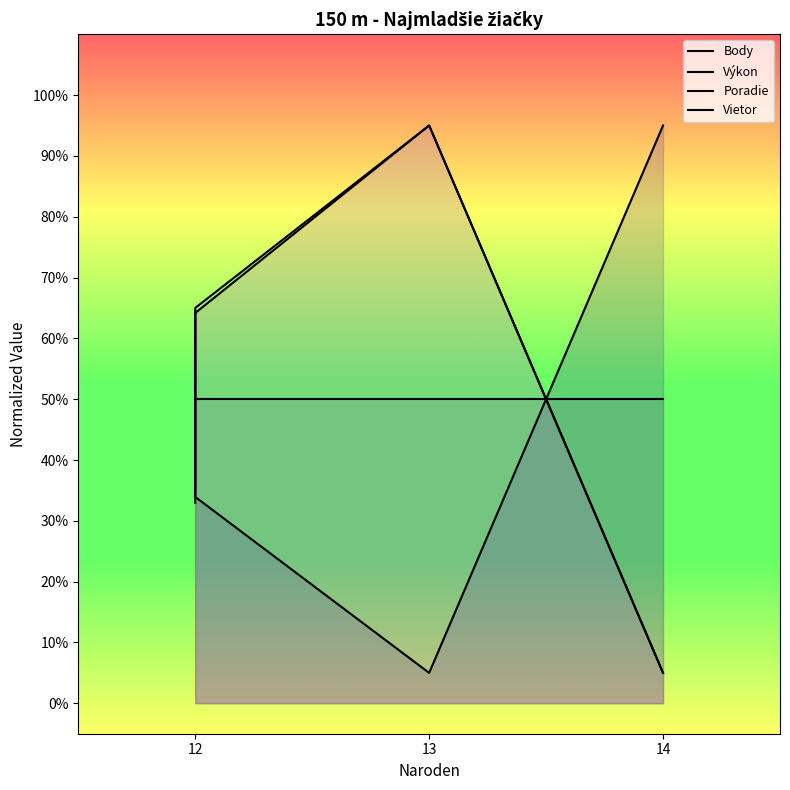

Is it true that Body equals 95.0 at 14?

True